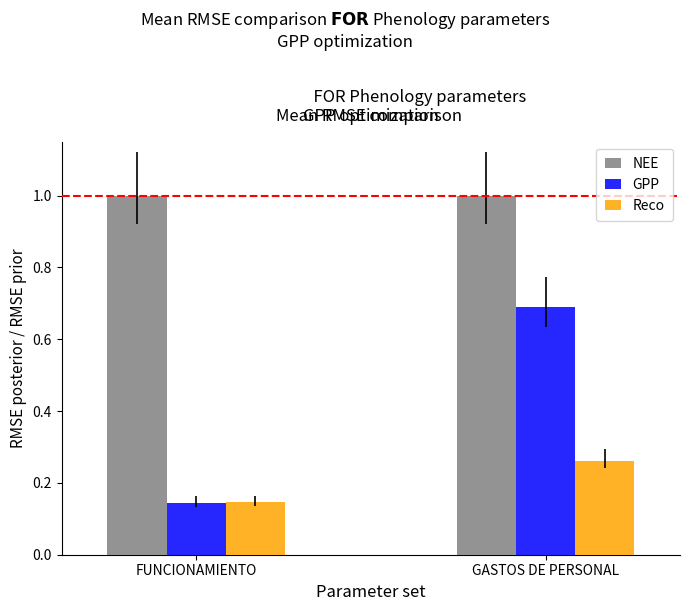

What is the total value across all series at GASTOS DE PERSONAL?

2.0